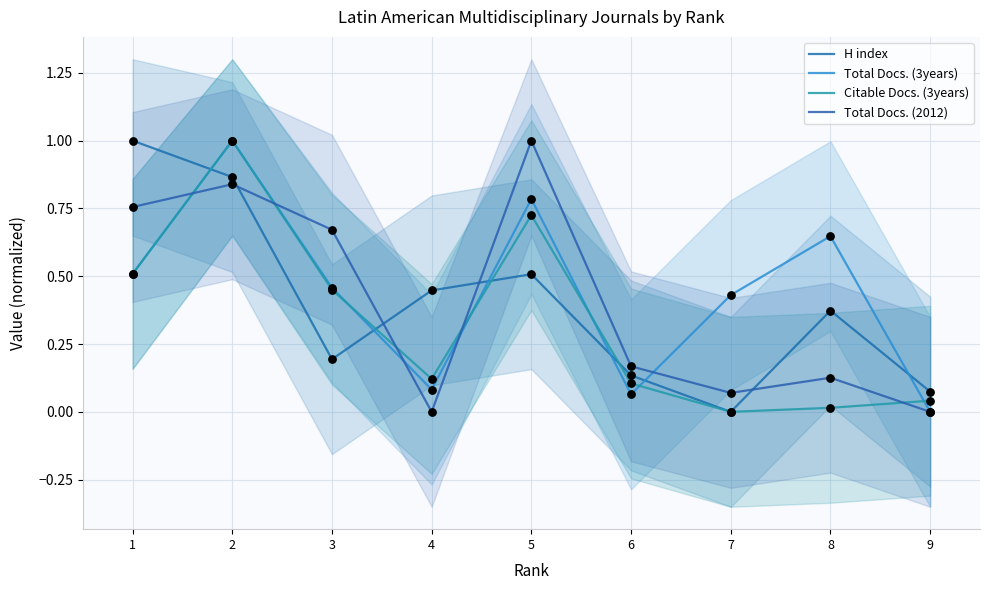

Which series has the largest total across all categories?

Total Docs. (3years)